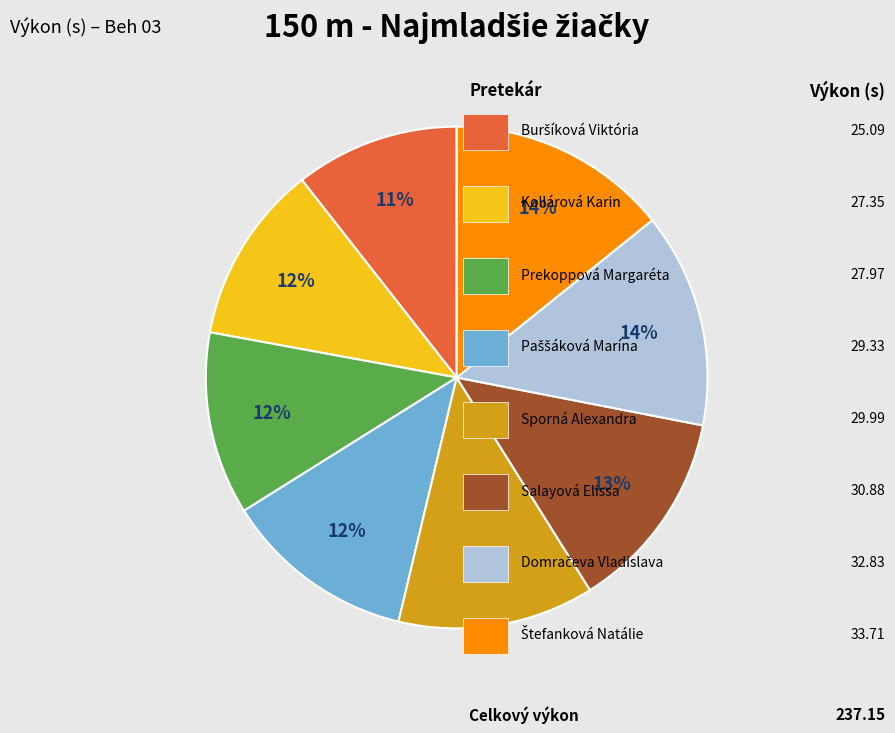

Does any single category account for the majority?

No